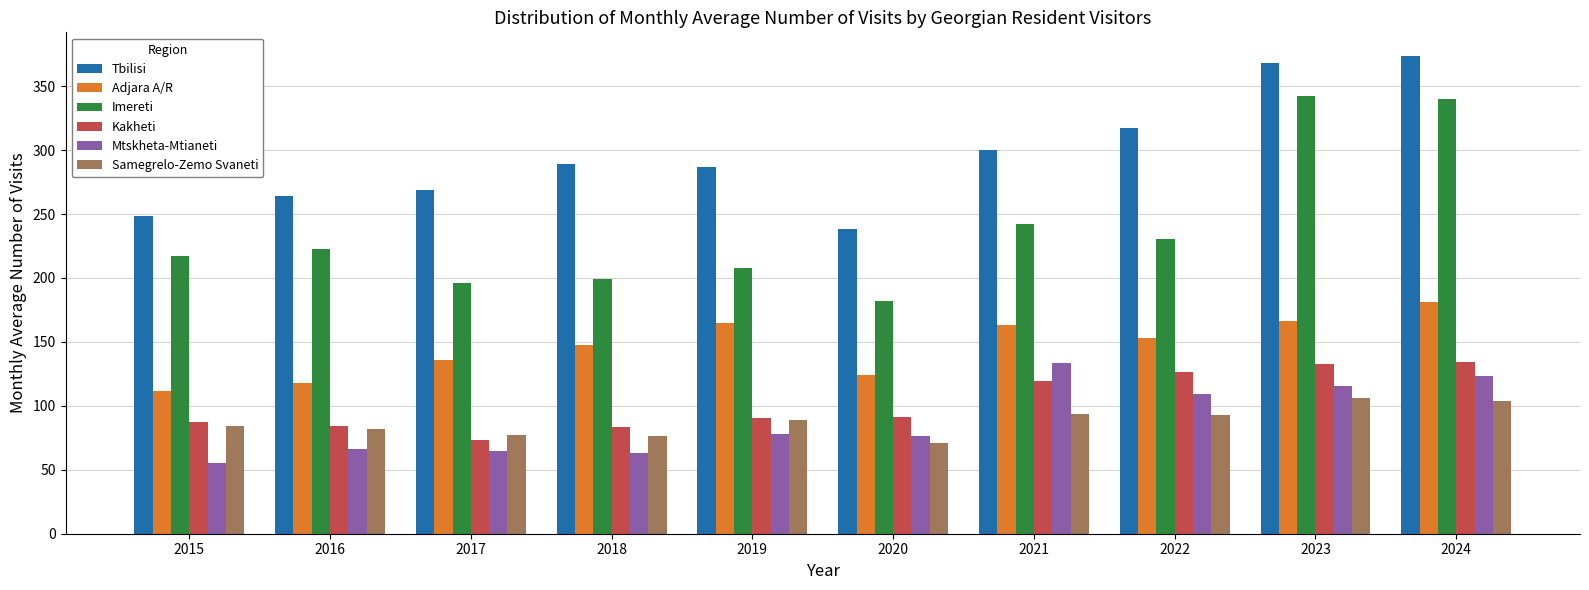

Which series has the largest range (max minus min)?

Imereti